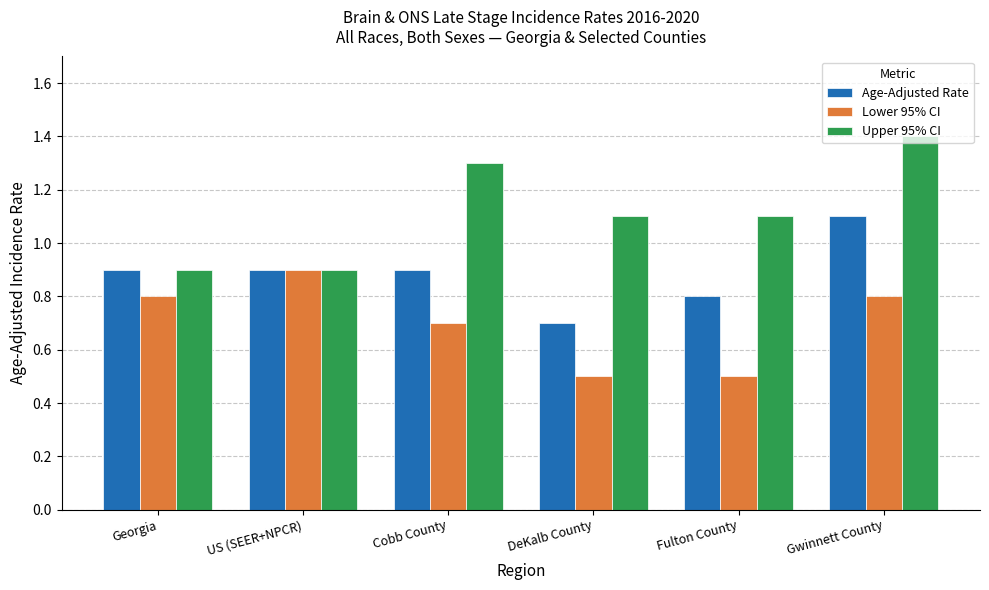

Which series has the largest range (max minus min)?

Upper 95% CI